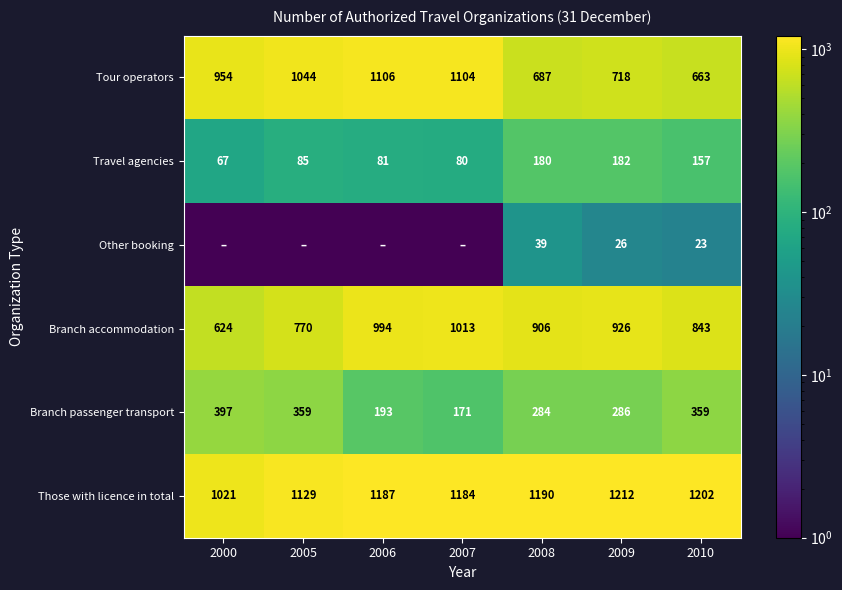

At which label does Branch accommodation reach its peak?

2007